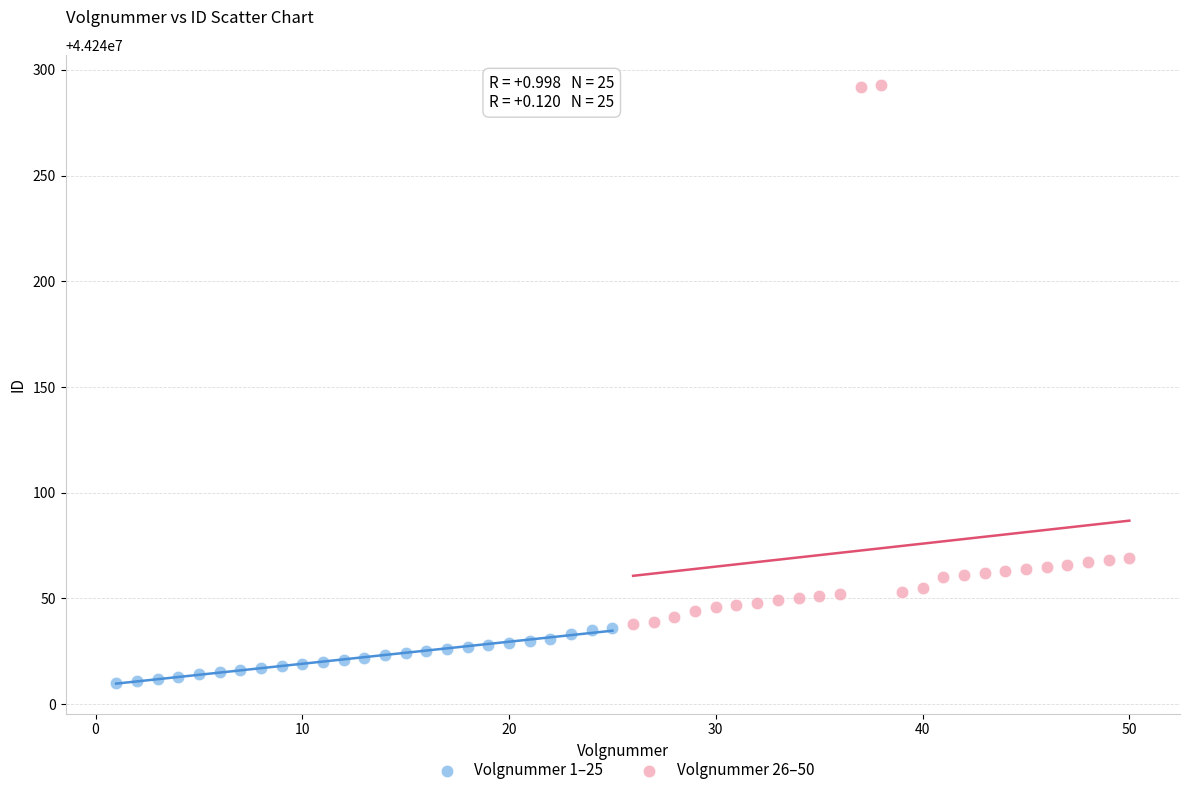

Which series reaches the maximum Y coordinate?

Volgnummer 26–50